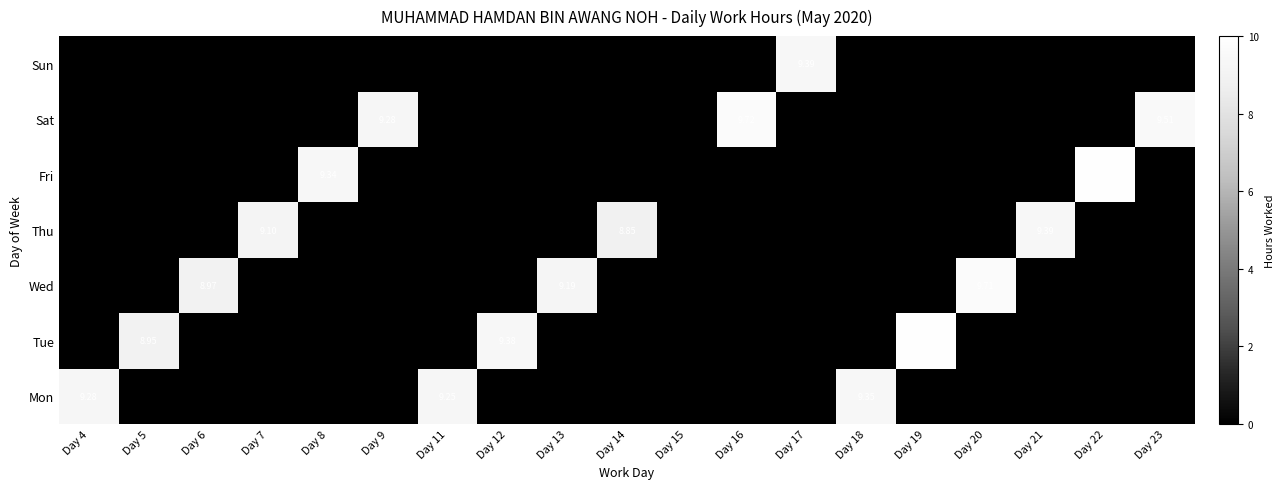

How many values in Fri are above zero?

2